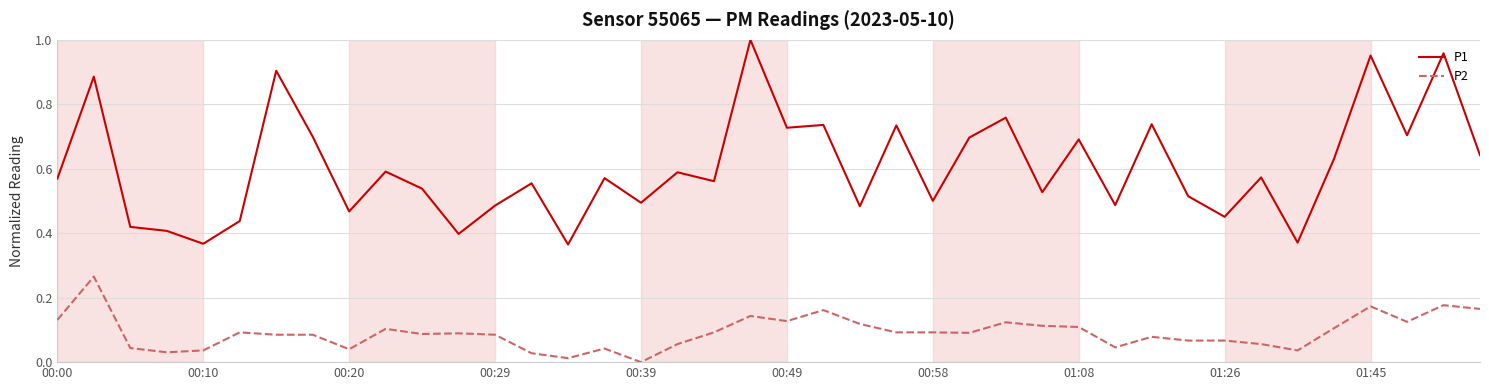

At how many categories does at least one series exceed 0?

40